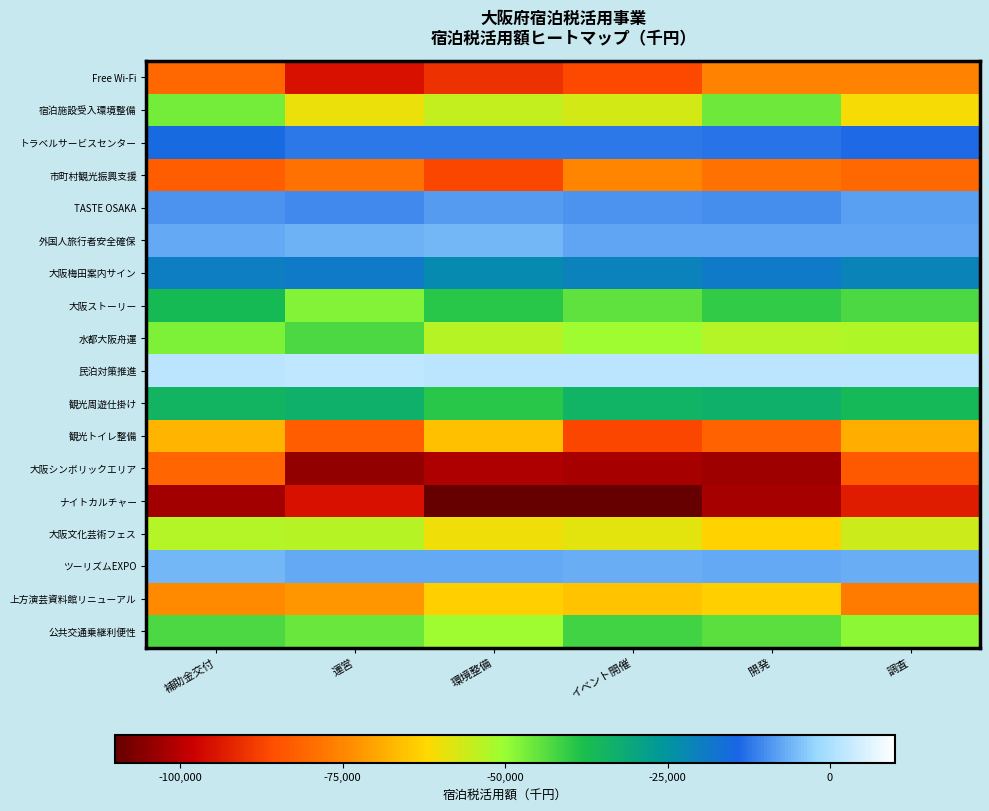

Reading right to left, extract all data points from this chart.

Free Wi-Fi: 調査=-75331.1	開発=-75331.7	イベント開催=-86486.2	環境整備=-89846.2	運営=-95358.0	補助金交付=-80838.4
宿泊施設受入環境整備: 調査=-61072.9	開発=-45828.5	イベント開催=-56868.3	環境整備=-55150.7	運営=-59407.1	補助金交付=-46430.7
トラベルサービスセンター: 調査=-13757.4	開発=-12854.0	イベント開催=-12359.0	環境整備=-12352.5	運営=-12477.5	補助金交付=-15018.0
市町村観光振興支援: 調査=-80803.2	開発=-78928.9	イベント開催=-75074.0	環境整備=-87002.7	運営=-78905.8	補助金交付=-82459.4
TASTE OSAKA: 調査=-8235.0	開発=-9796.3	イベント開催=-9572.7	環境整備=-8673.2	運営=-10347.5	補助金交付=-9406.4
外国人旅行者安全確保: 調査=-7452.1	開発=-7773.8	イベント開催=-7739.6	環境整備=-5931.0	運営=-6146.8	補助金交付=-7041.1
大阪梅田案内サイン: 調査=-21187.3	開発=-18812.1	イベント開催=-20837.0	環境整備=-22390.7	運営=-18657.0	補助金交付=-19974.3
大阪ストーリー: 調査=-42890.7	開発=-40225.7	イベント開催=-44712.7	環境整備=-39548.7	運営=-47869.3	補助金交付=-36678.7
水都大阪舟運: 調査=-52534.6	開発=-53164.1	イベント開催=-50848.0	環境整備=-53588.1	運営=-42530.2	補助金交付=-47629.2
民泊対策推進: 調査=1776.7	開発=1619.2	イベント開催=1704.0	環境整備=1643.5	運営=2112.3	補助金交付=1930.1
観光周遊仕掛け: 調査=-36195.8	開発=-33389.3	イベント開催=-34202.2	環境整備=-39262.5	運営=-33286.5	補助金交付=-34544.5
観光トイレ整備: 調査=-68747.8	開発=-81751.8	イベント開催=-86618.5	環境整備=-65932.5	運営=-82430.9	補助金交付=-67437.4
大阪シンボリックエリア: 調査=-83296.4	開発=-103271.9	イベント開催=-102061.1	環境整備=-101426.5	運営=-104538.0	補助金交付=-81333.2
ナイトカルチャー: 調査=-93438.7	開発=-102061.6	イベント開催=-111493.0	環境整備=-119227.8	運営=-95125.9	補助金交付=-102950.8
大阪文化芸術フェス: 調査=-55799.0	開発=-62804.3	イベント開催=-58590.0	環境整備=-60143.8	運営=-53317.0	補助金交付=-53077.3
ツーリズムEXPO: 調査=-6584.7	開発=-7133.3	イベント開催=-6718.3	環境整備=-7113.1	運営=-7019.0	補助金交付=-5844.1
上方演芸資料館リニューアル: 調査=-76844.1	開発=-63445.6	イベント開催=-65139.0	環境整備=-63312.5	運営=-72218.3	補助金交付=-74326.5
公共交通乗継利便性: 調査=-48772.9	開発=-44082.1	イベント開催=-41892.9	環境整備=-50838.8	運営=-45416.5	補助金交付=-42777.1